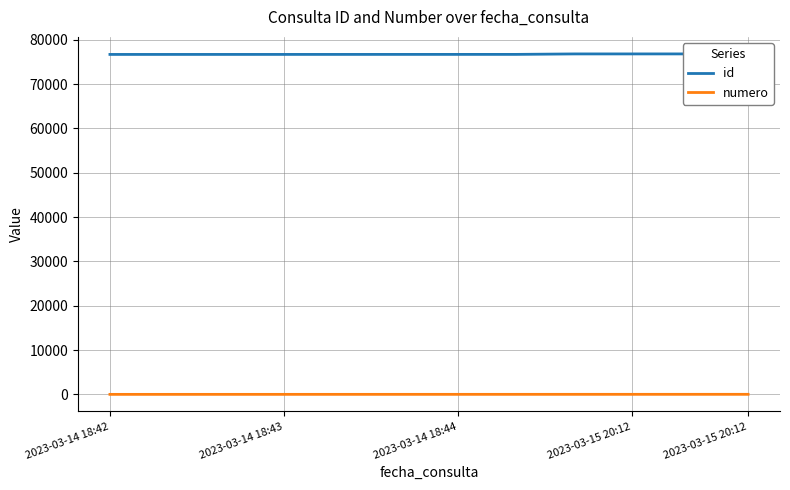

True or false: id has more than 0 points higher than both neighbors.

False